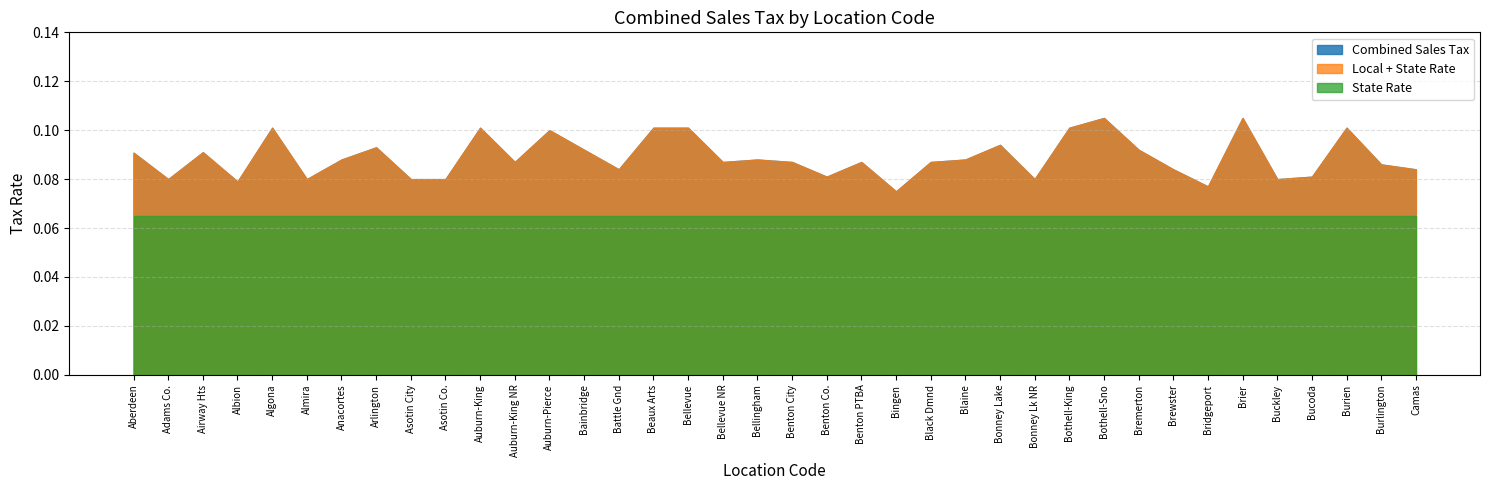

True or false: State Rate has more than 2 interior local peaks.

False